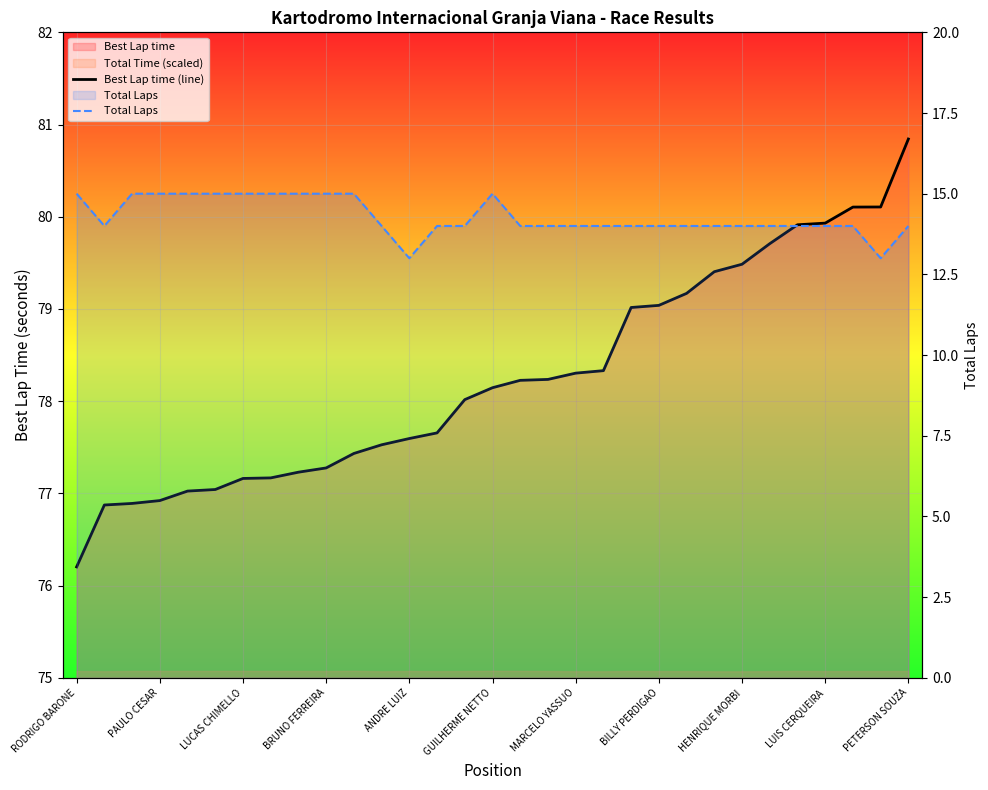

What is the minimum value shown in the chart?

13.0